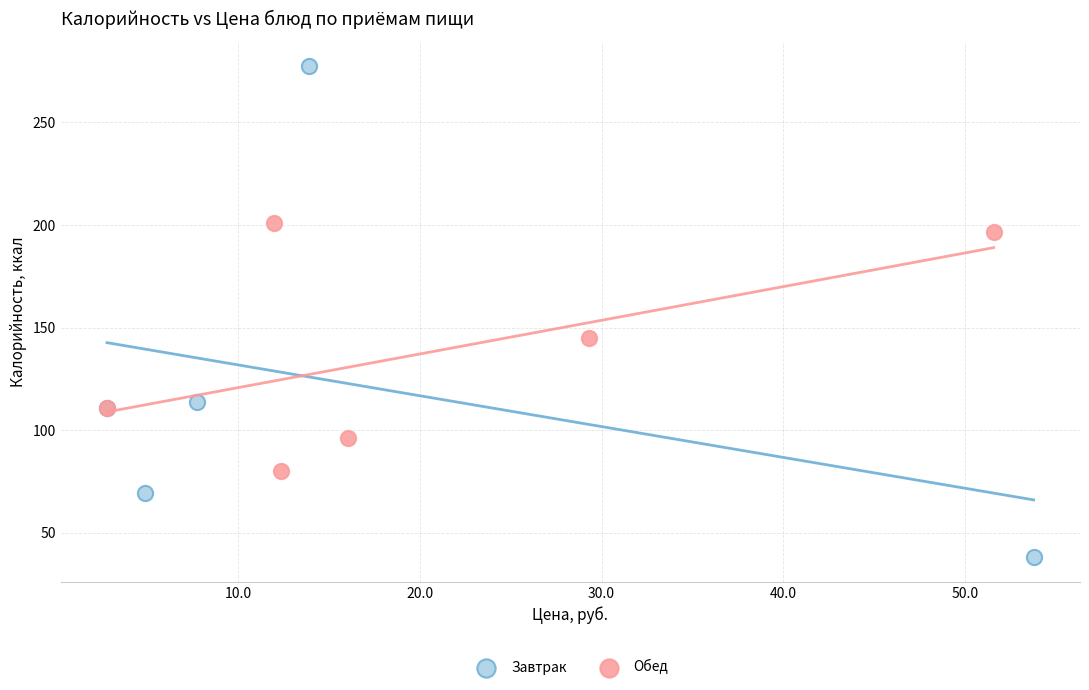

Which series has the largest Y range (max minus min)?

Завтрак